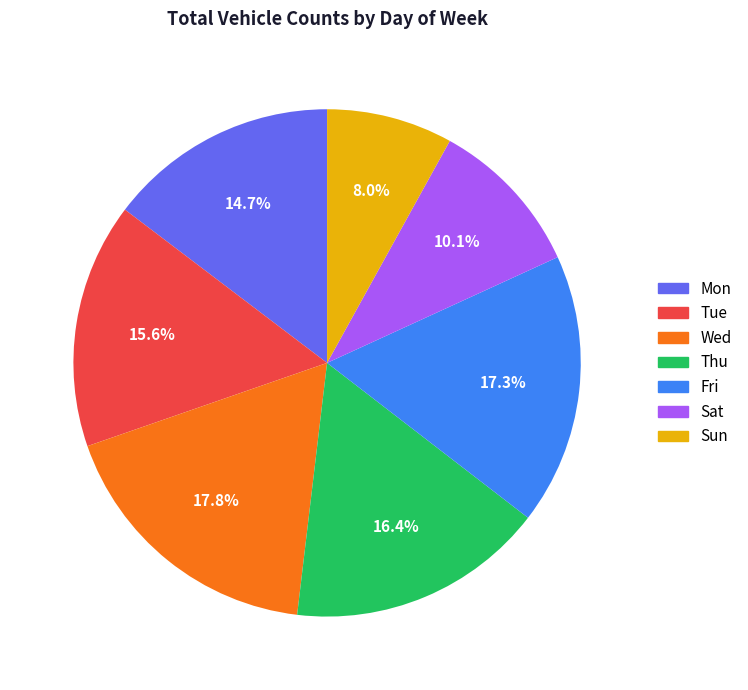

To the nearest percent, what is the difference between the largest and smallest slice percentages?

10%